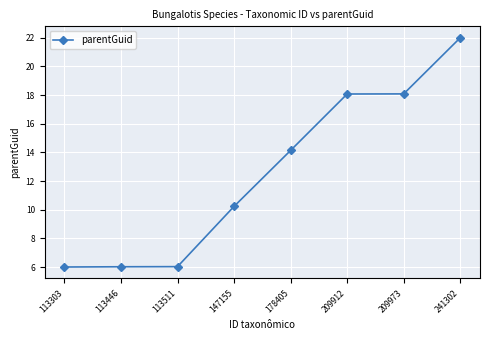

At which category does the chart reach its peak across all series?

241302